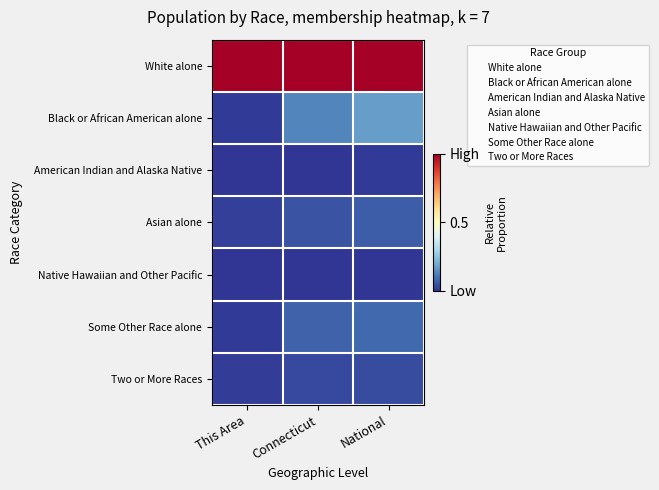

Count the number of categories in the chart.

3